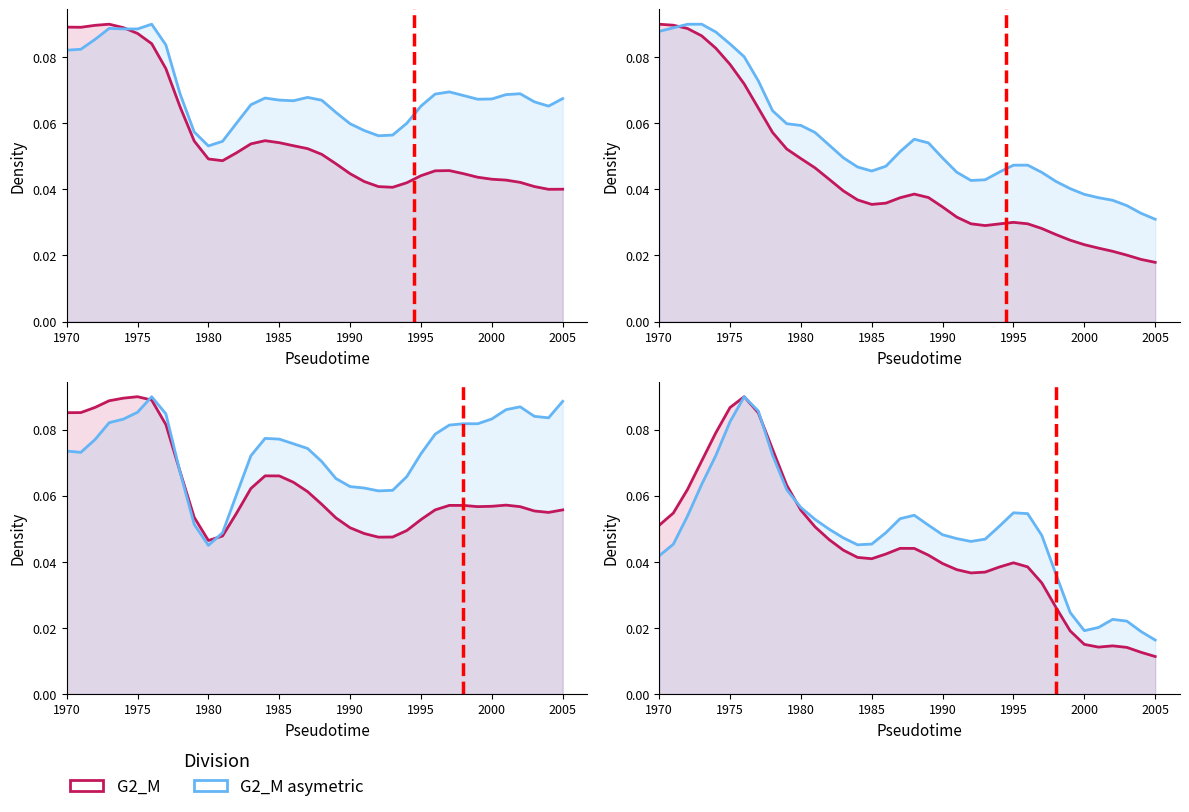

Count the number of categories in the chart.

36